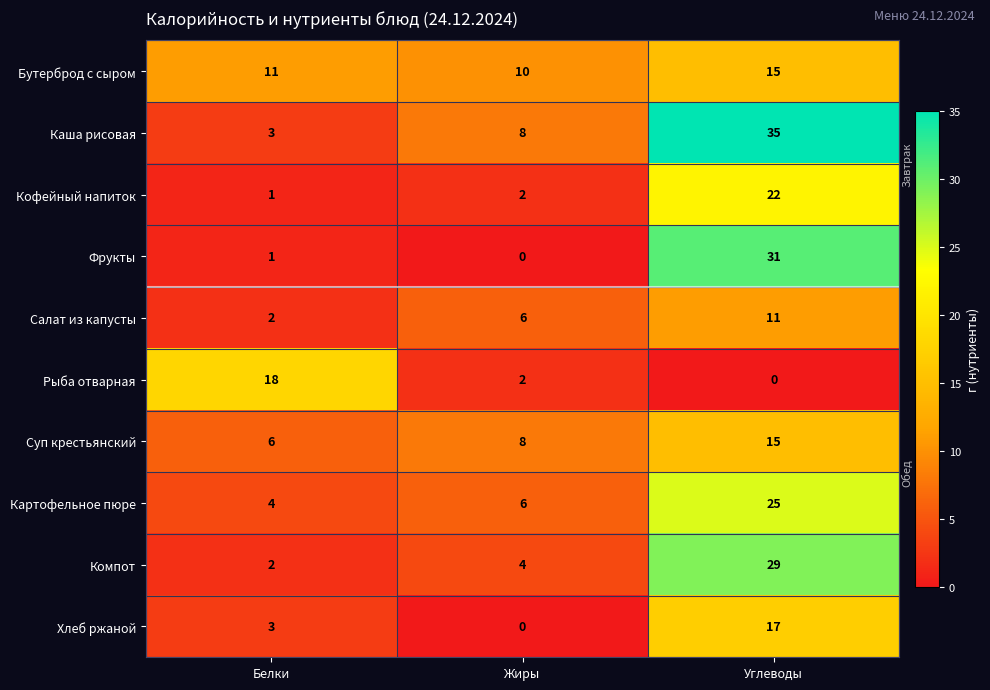

The Компот series shows 3 at Жиры. True or false?

False